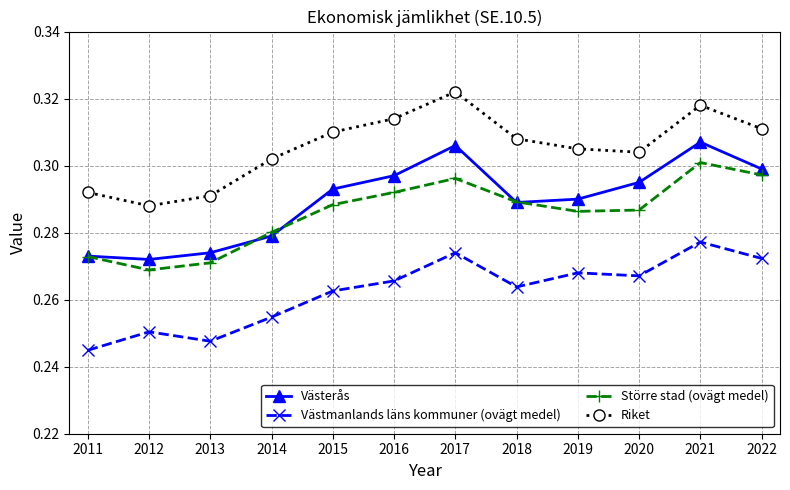

At how many categories does at least one series exceed 0?

12